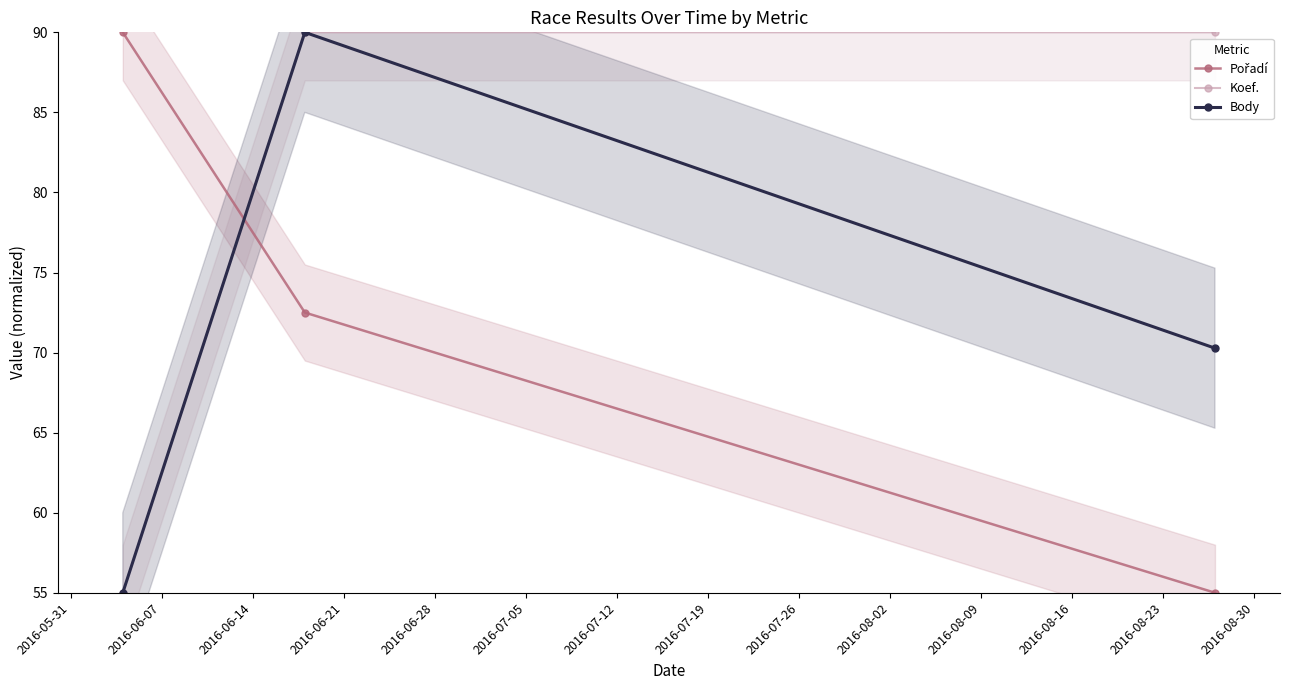

What is the value of the Body point at the 1st from the left?

55.0